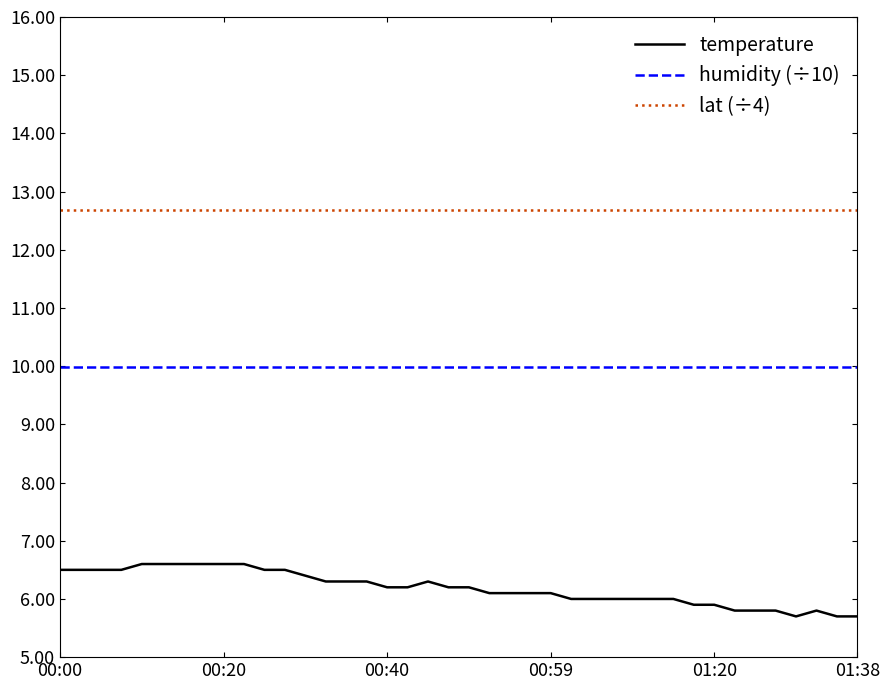

True or false: temperature and humidity (÷10) intersect in this chart.

False